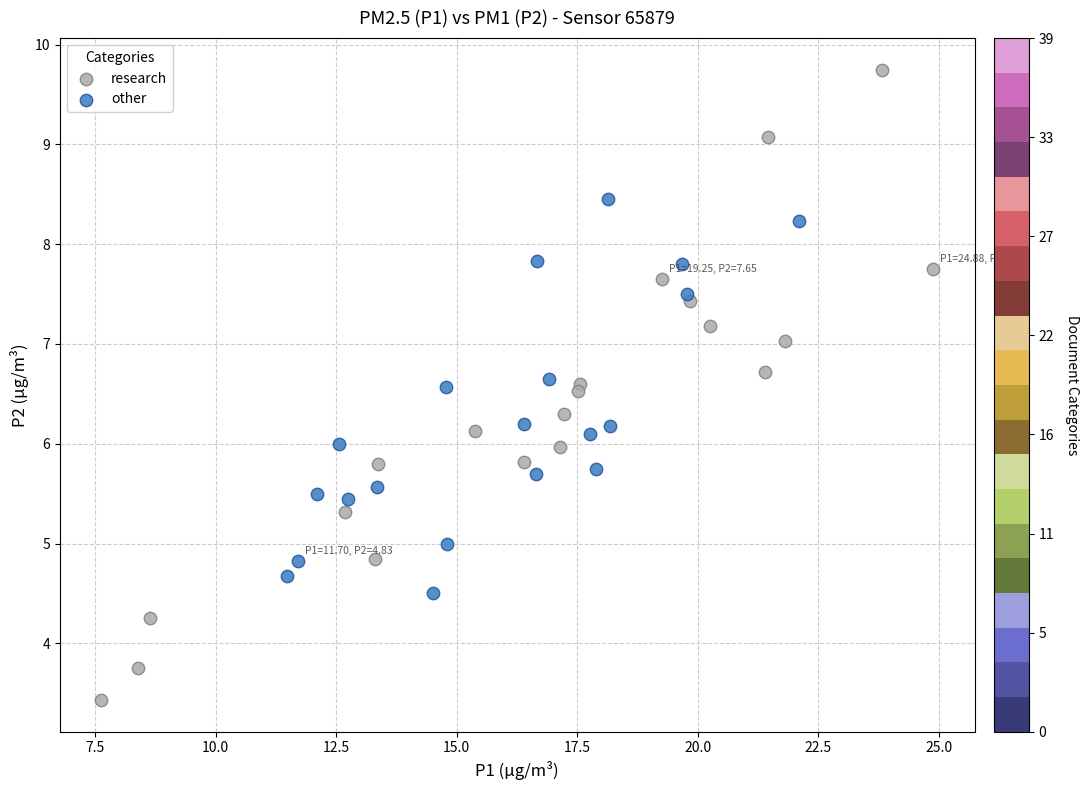

What are all the series names shown in the legend?

research, other